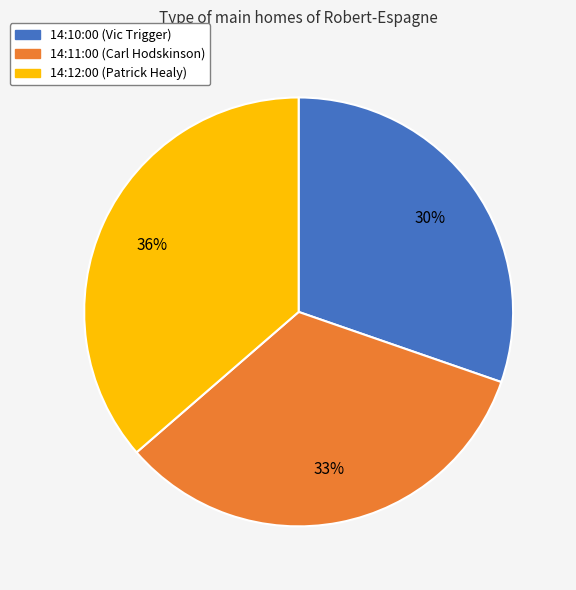

How many slices are in this pie chart?

3